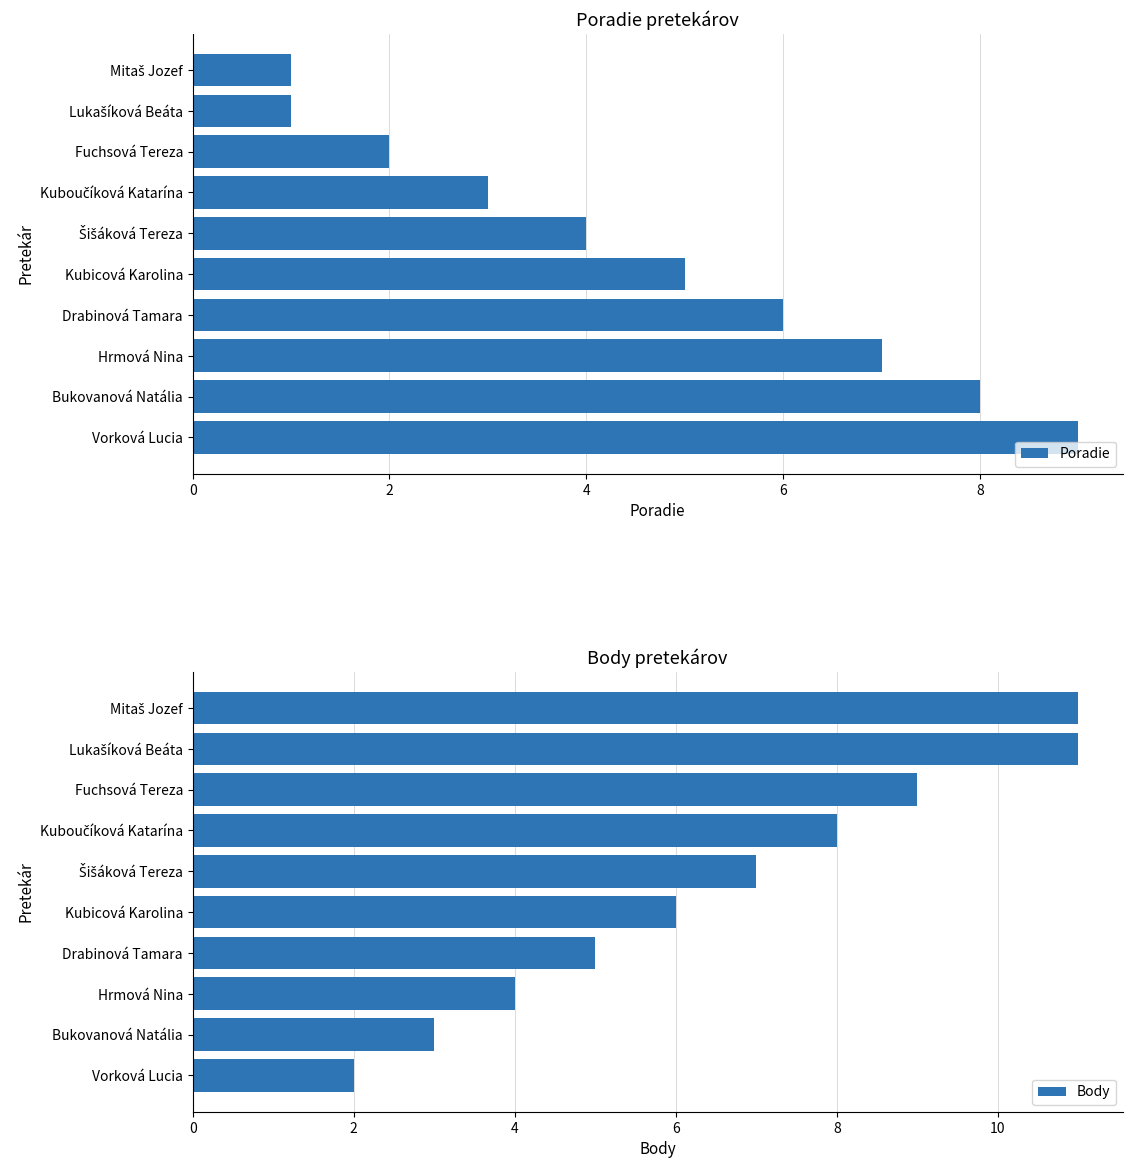

Is it true that Body equals 2 at Vorková Lucia?

True